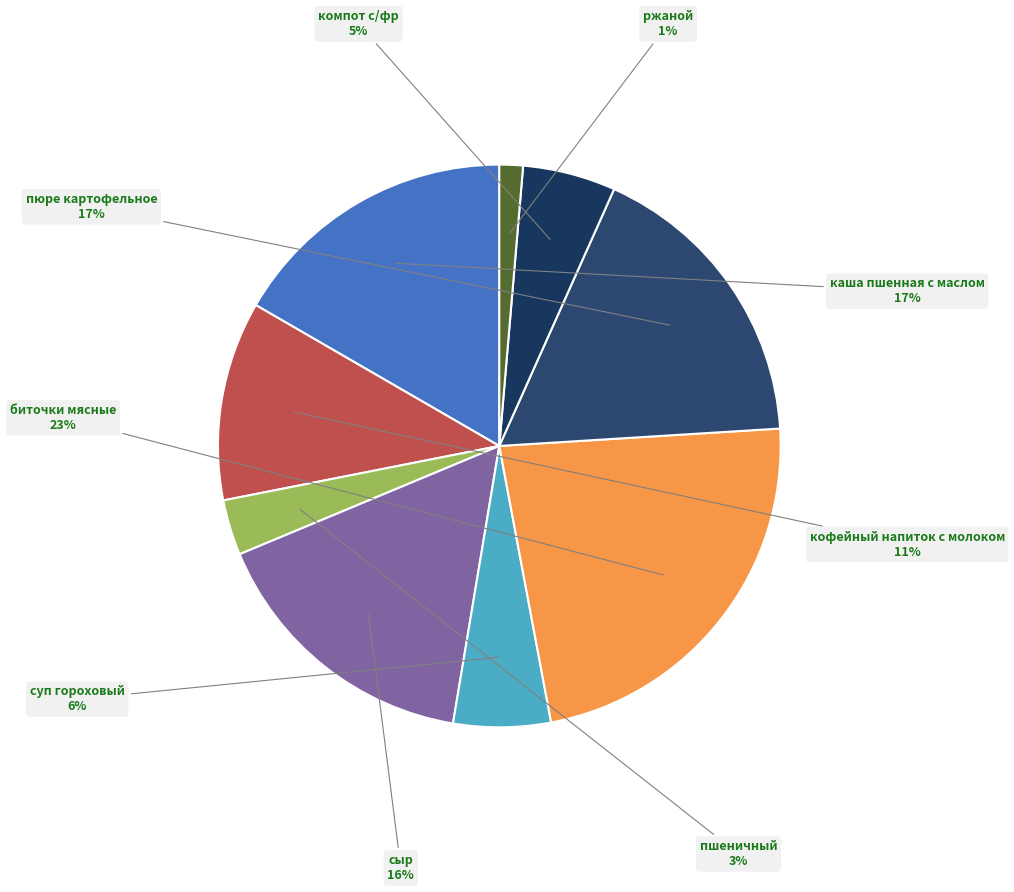

How many segments does this pie chart have?

9